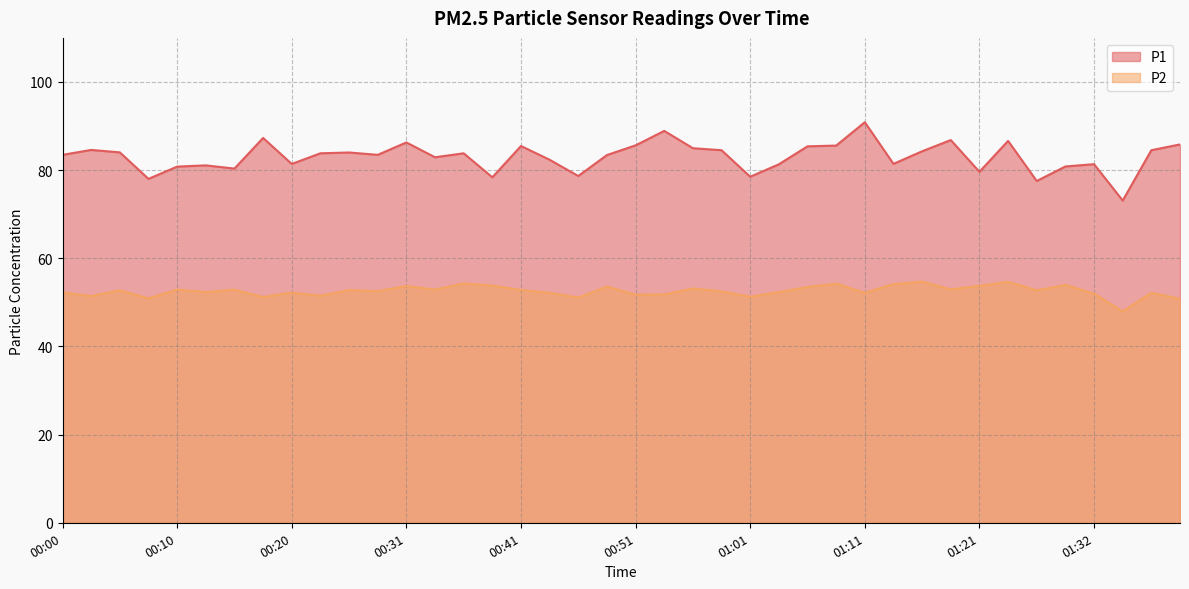

What is the value of the P2 point at the 24th from the left?

52.5